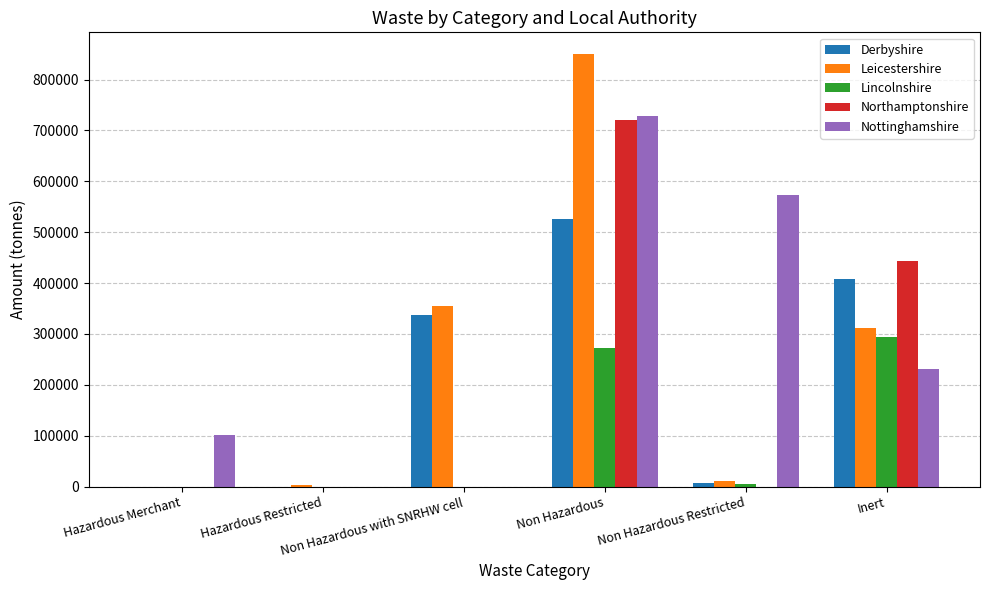

Is it true that Nottinghamshire equals 196084.0 at Non Hazardous?

False